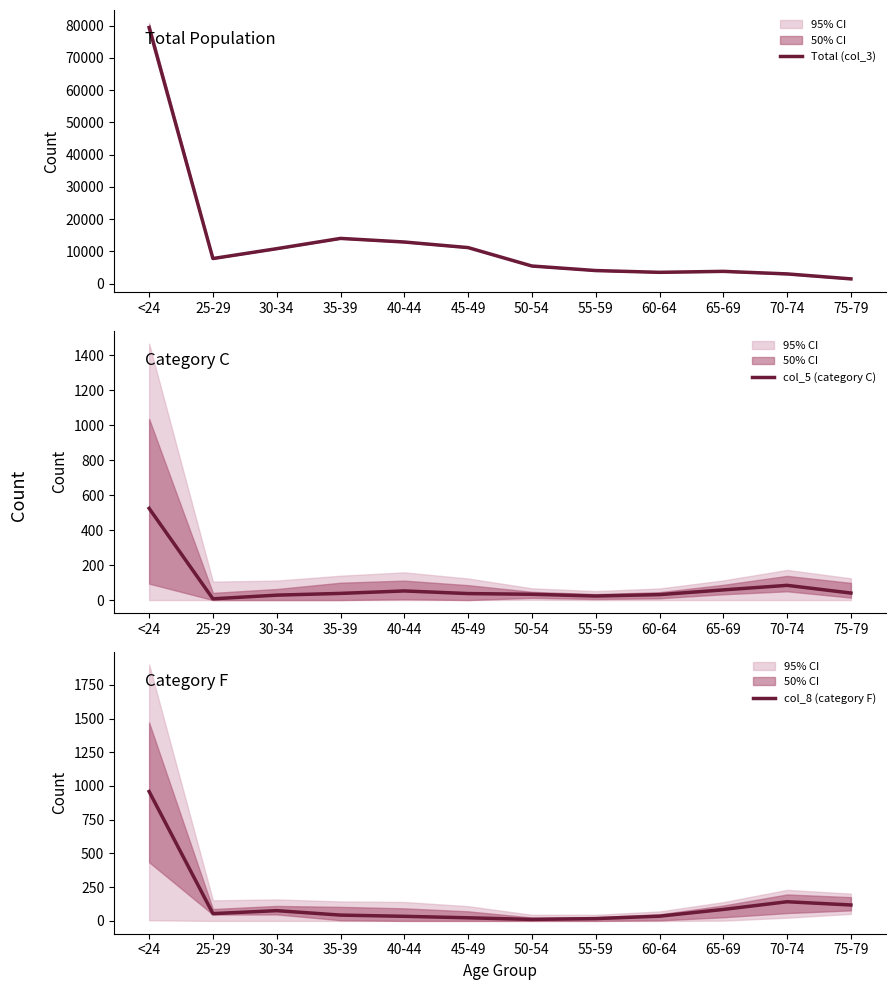

What is the average value of the col_5 (category C) series?

80